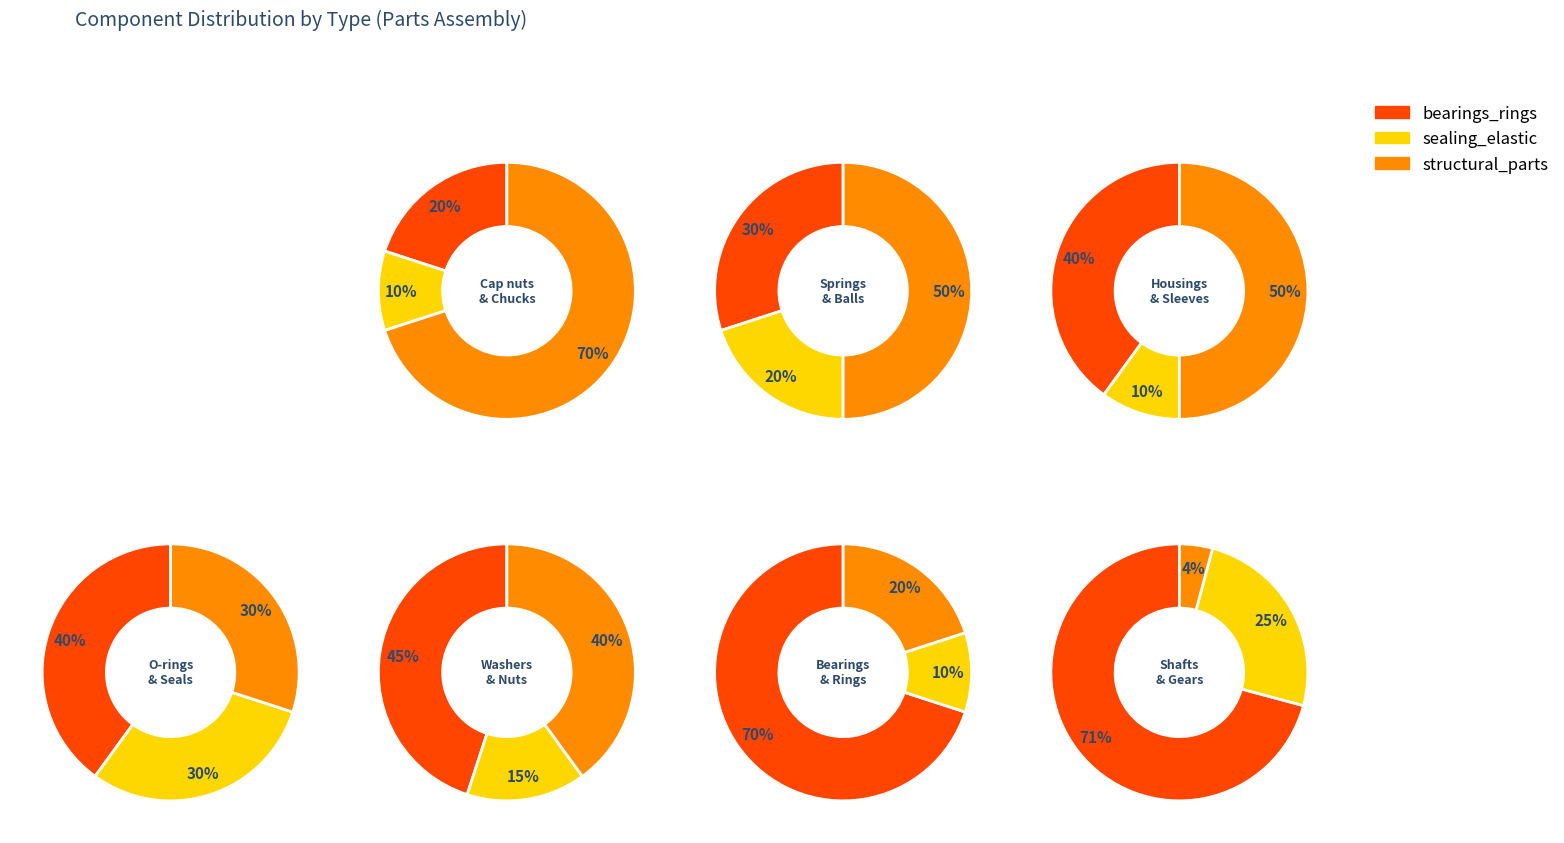

To the nearest percent, what is the combined percentage of 5 and 2?

25%